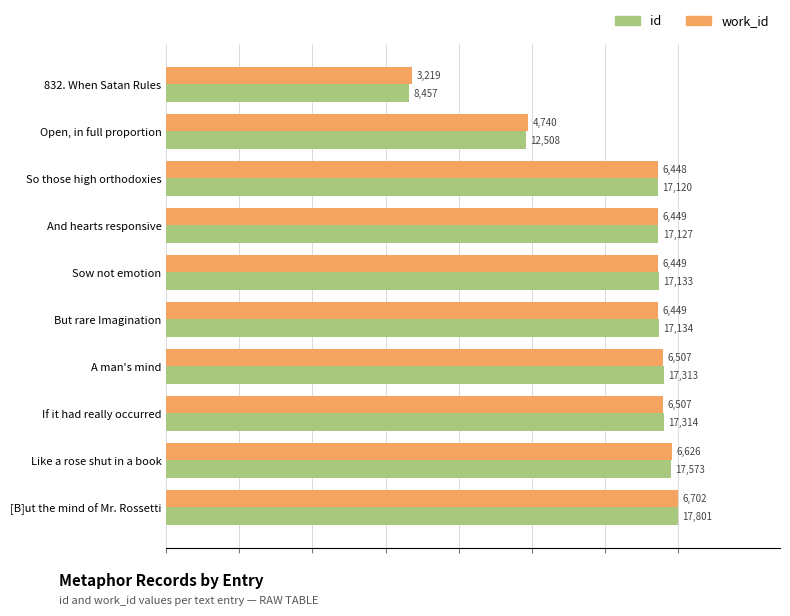

What are all the series names shown in the legend?

id, work_id